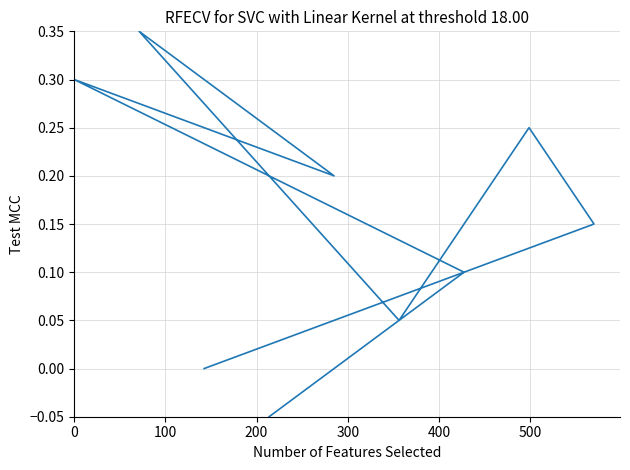

How many points are higher than both their immediate neighbors (excluding endpoints)?

3